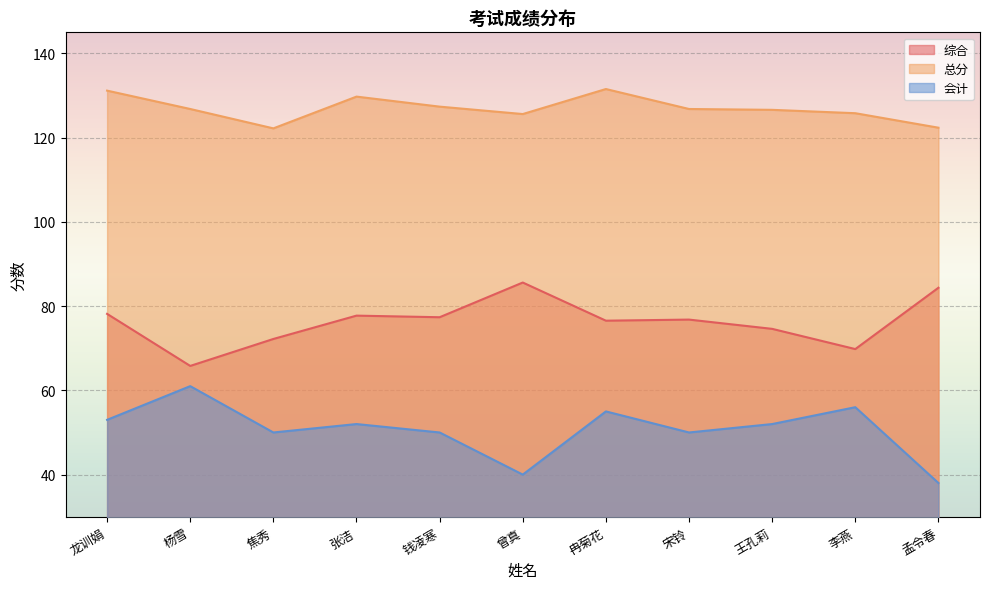

How many lines are shown in the chart?

3